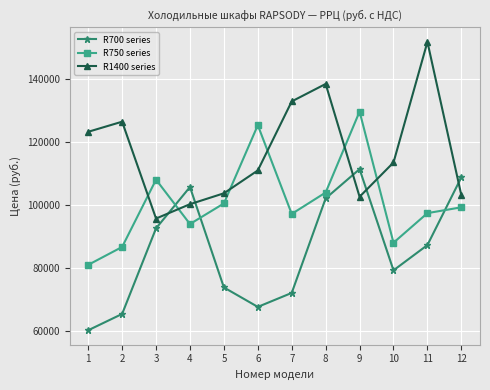

Is this an area chart (filled region under the line)?

No